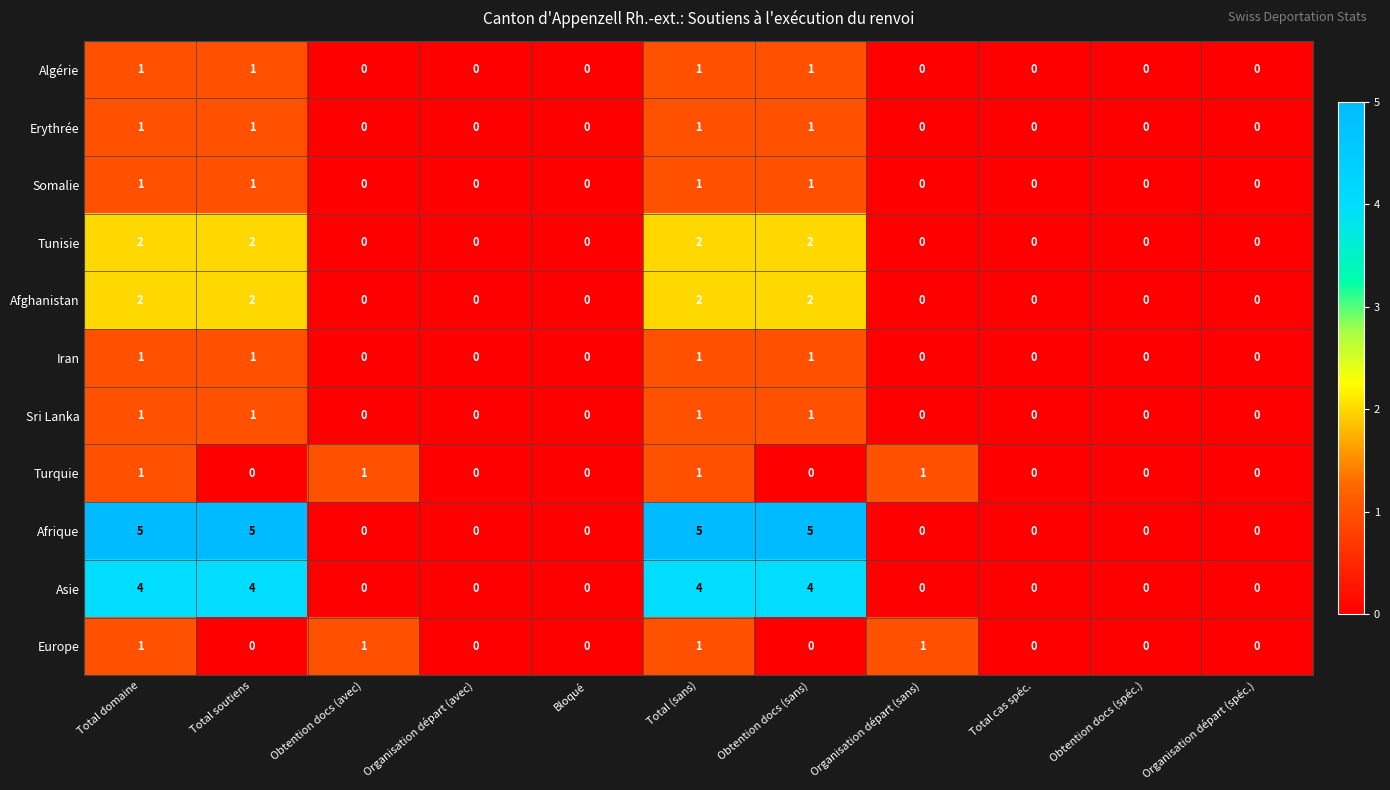

Which series has the largest range (max minus min)?

Afrique